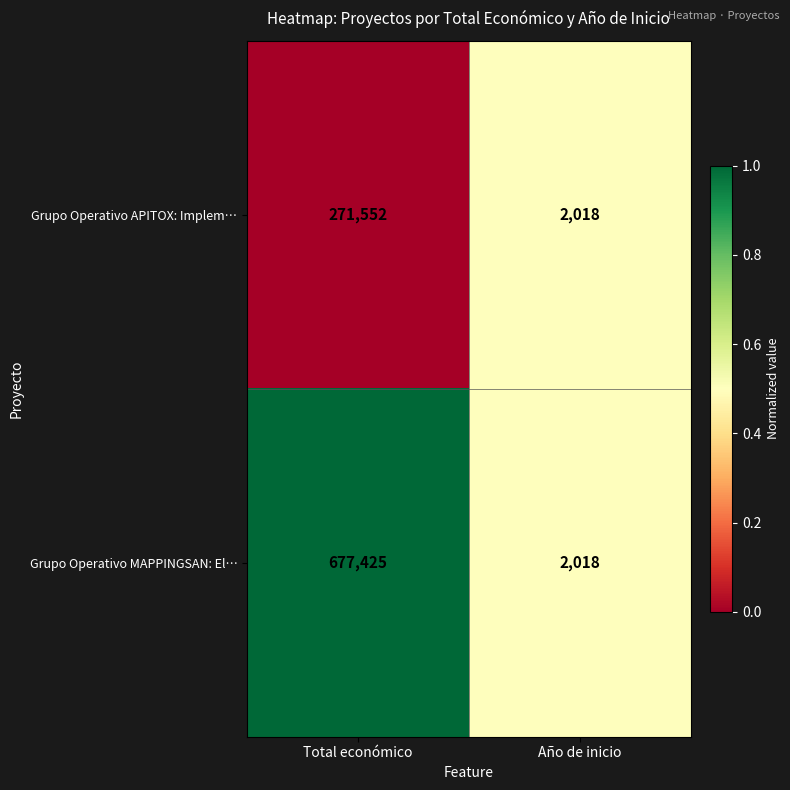

Rank the series by their average value, from highest to lowest.

Grupo Operativo MAPPINGSAN: El…, Grupo Operativo APITOX: Implem…